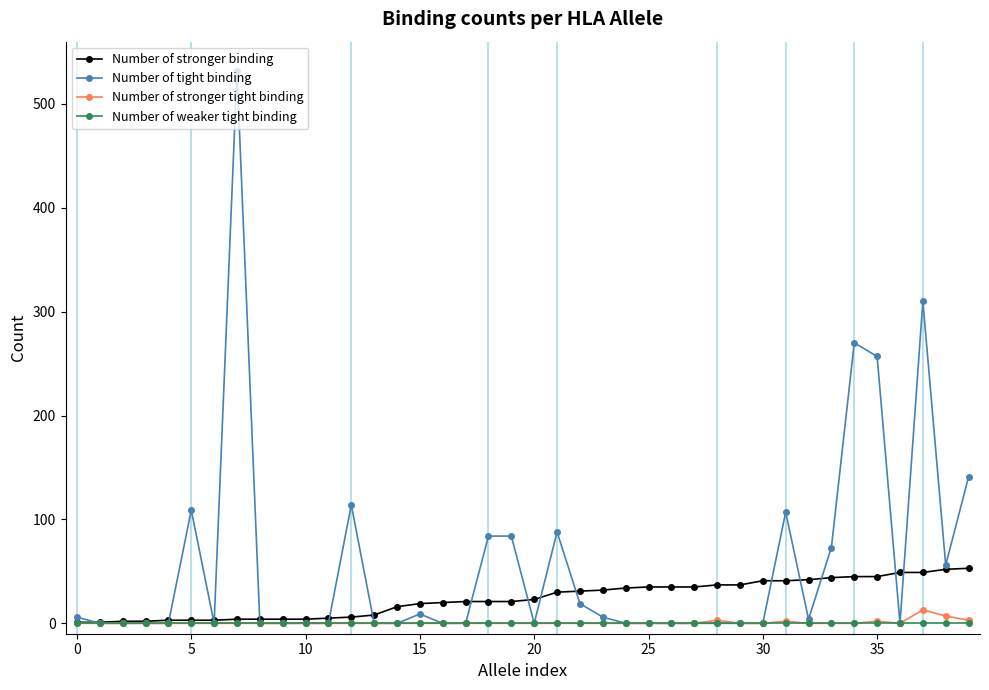

How many lines are shown in the chart?

4